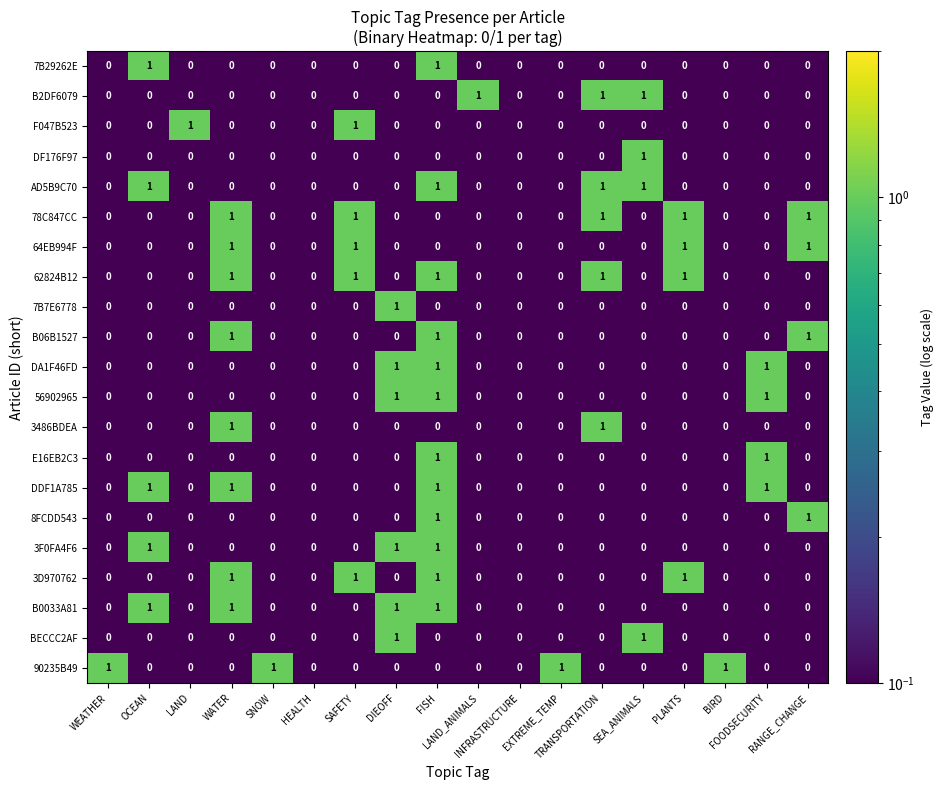

Count the DDF1A785 values in the range 0 to 1.

18